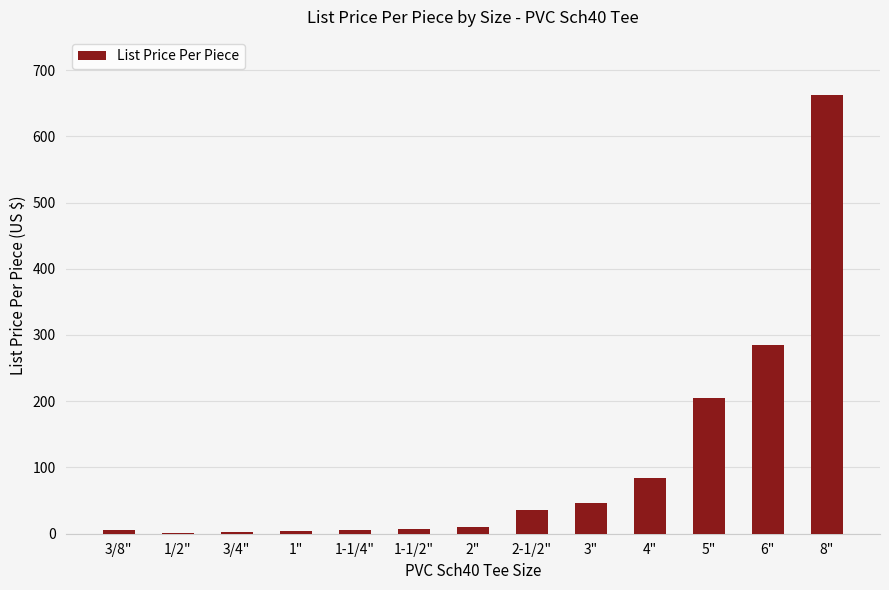

What is the greatest value displayed?

662.2